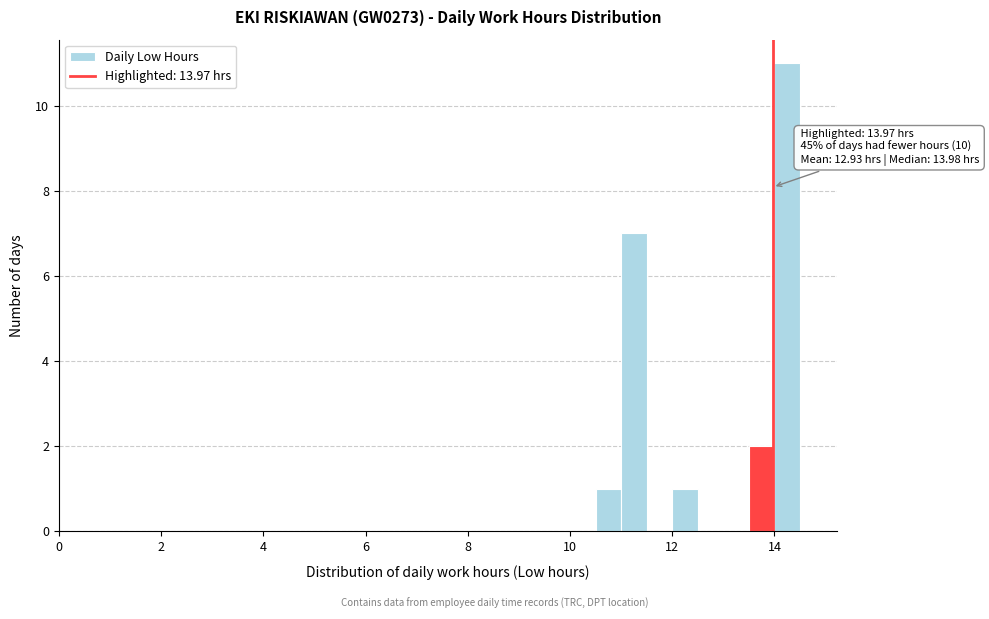

Read against the x-axis, roughly where is the centre of the tallest bar?

14.2